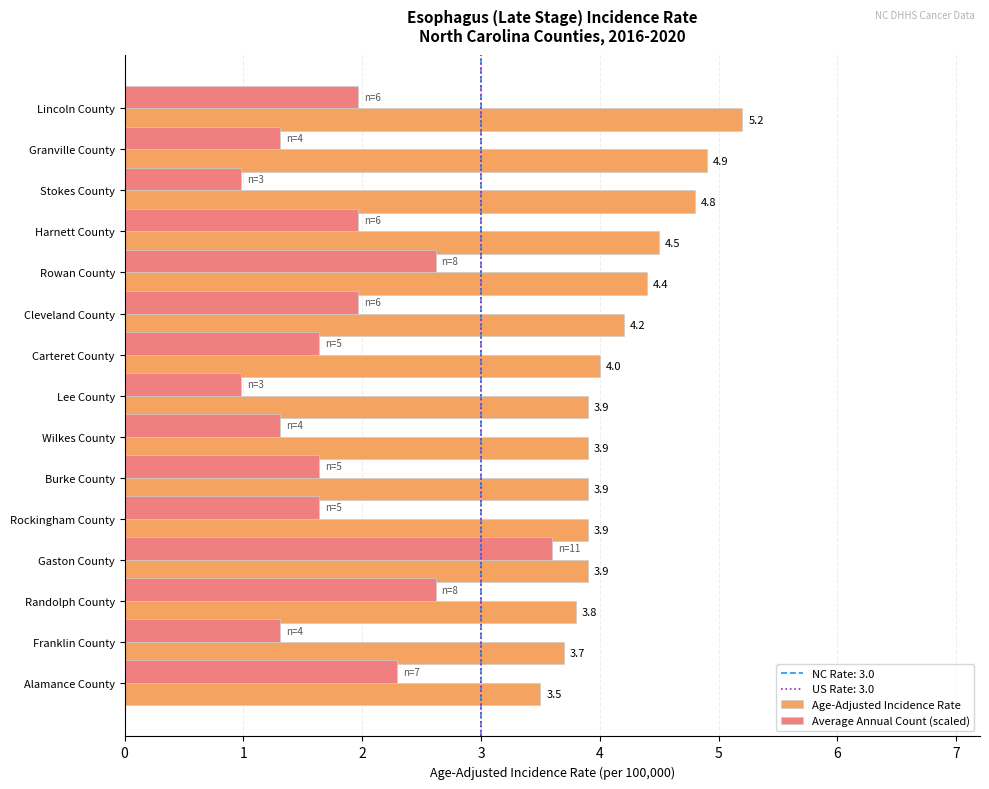

Between Stokes County and Cleveland County, which series saw the biggest shift?

Average Annual Count (scaled)